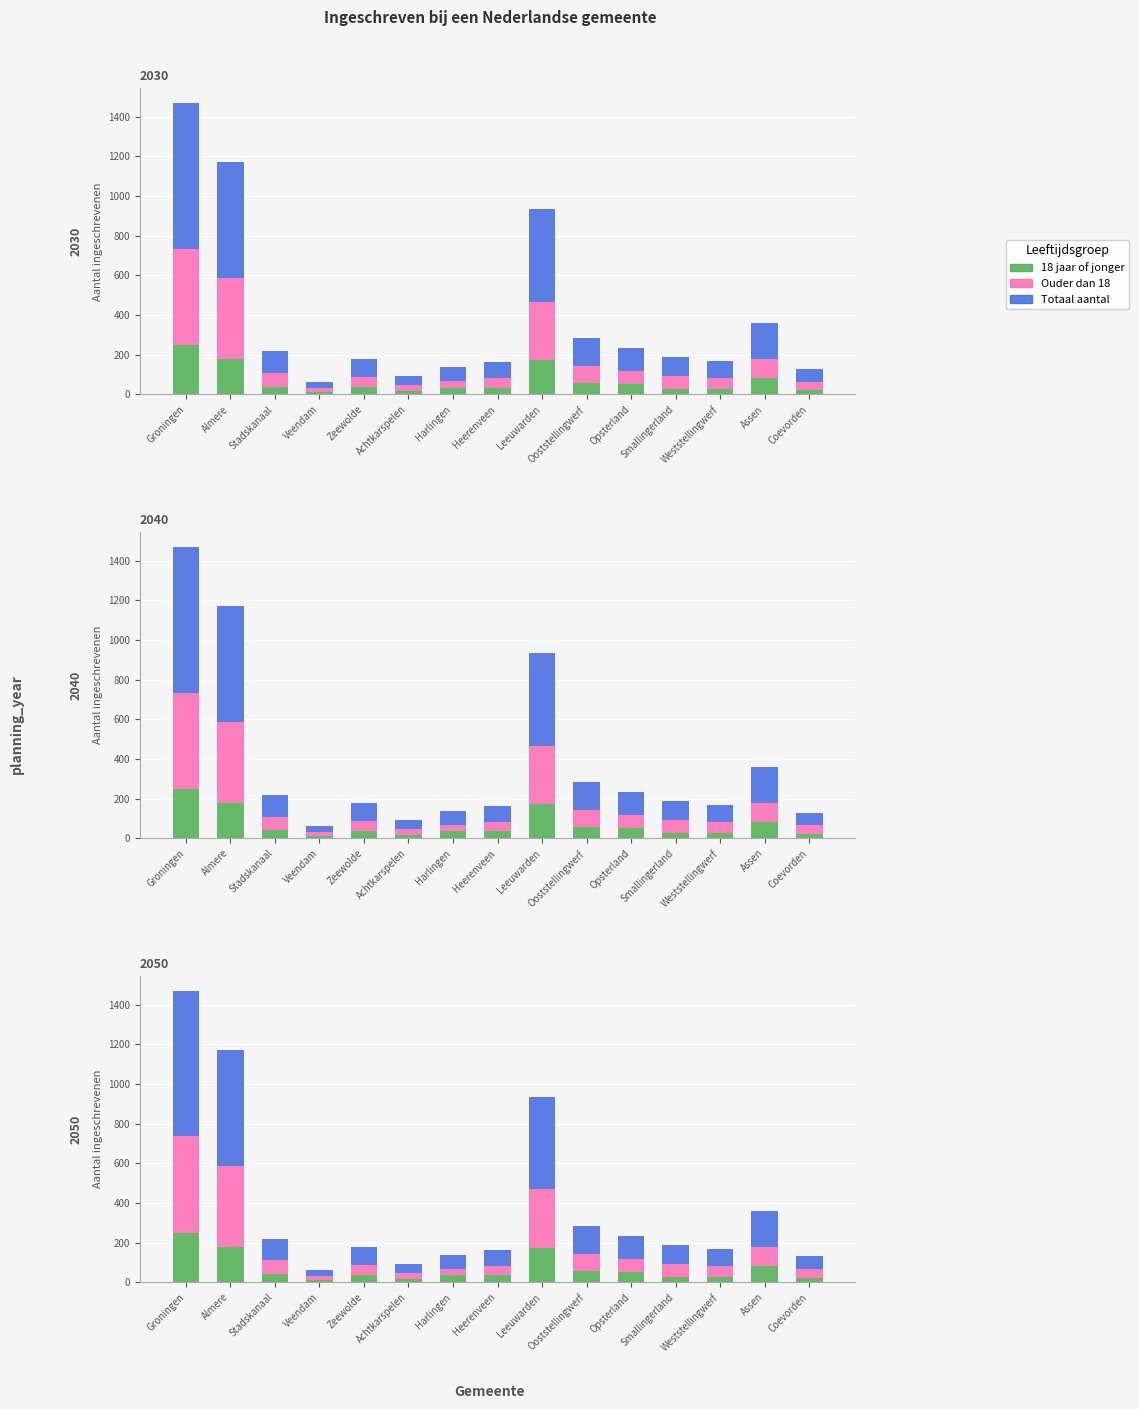

What is the smallest value displayed?

13